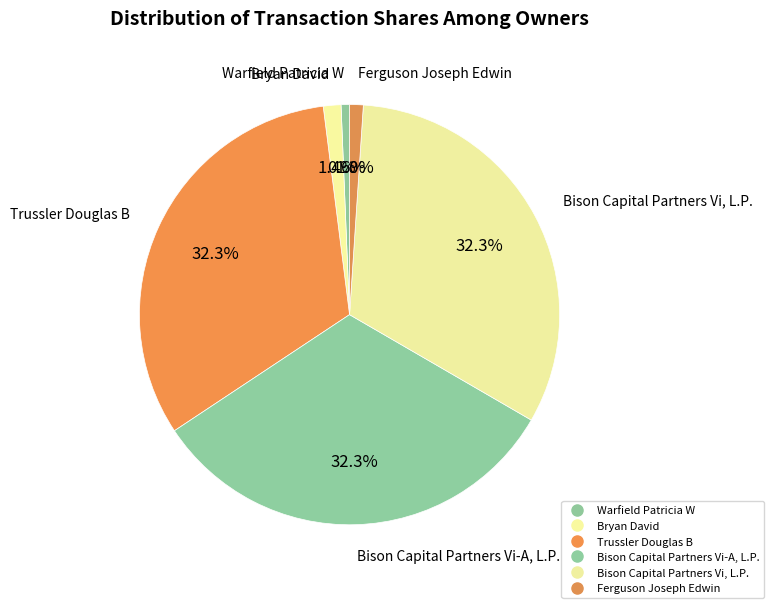

How much of the chart is everything except Bryan David?

98.6%